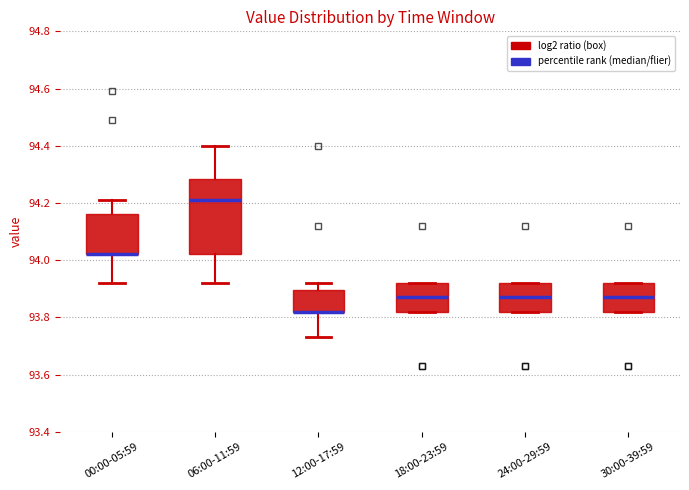

Reading left to right, transcribe this box plot: for each box, give where its median line is, the range the box spans, and where its two whiskers end, as read against the y-axis. The values are not printed on the chart, so give them approximately, as read against the axis.

00:00-05:59: median 94.02 (drawn on the box's lower edge), box 94.02 to 94.16, whiskers 93.92 to 94.22
06:00-11:59: median 94.22, box 94.02 to 94.28, whiskers 93.92 to 94.40
12:00-17:59: median 93.82 (drawn on the box's lower edge), box 93.82 to 93.90, whiskers 93.74 to 93.92
18:00-23:59: median 93.88, box 93.82 to 93.92, whiskers 93.82 to 93.92
24:00-29:59: median 93.88, box 93.82 to 93.92, whiskers 93.82 to 93.92
30:00-39:59: median 93.88, box 93.82 to 93.92, whiskers 93.82 to 93.92